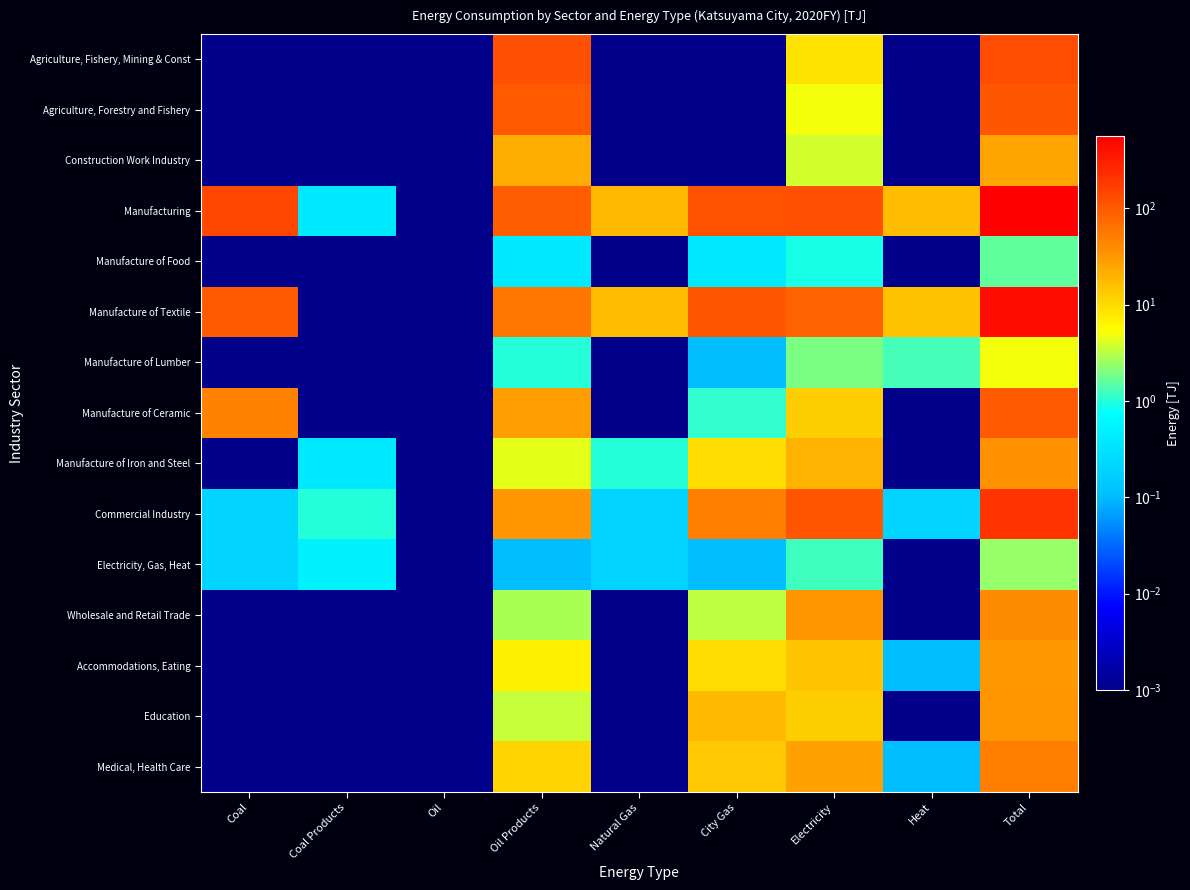

List the series in order of their peak value, lowest first.

Manufacture of Food, Electricity, Gas, Heat, Manufacture of Lumber, Construction Work Industry, Accommodations, Eating, Education, Manufacture of Iron and Steel, Wholesale and Retail Trade, Medical, Health Care, Manufacture of Ceramic, Agriculture, Forestry and Fishery, Agriculture, Fishery, Mining & Const, Commercial Industry, Manufacture of Textile, Manufacturing